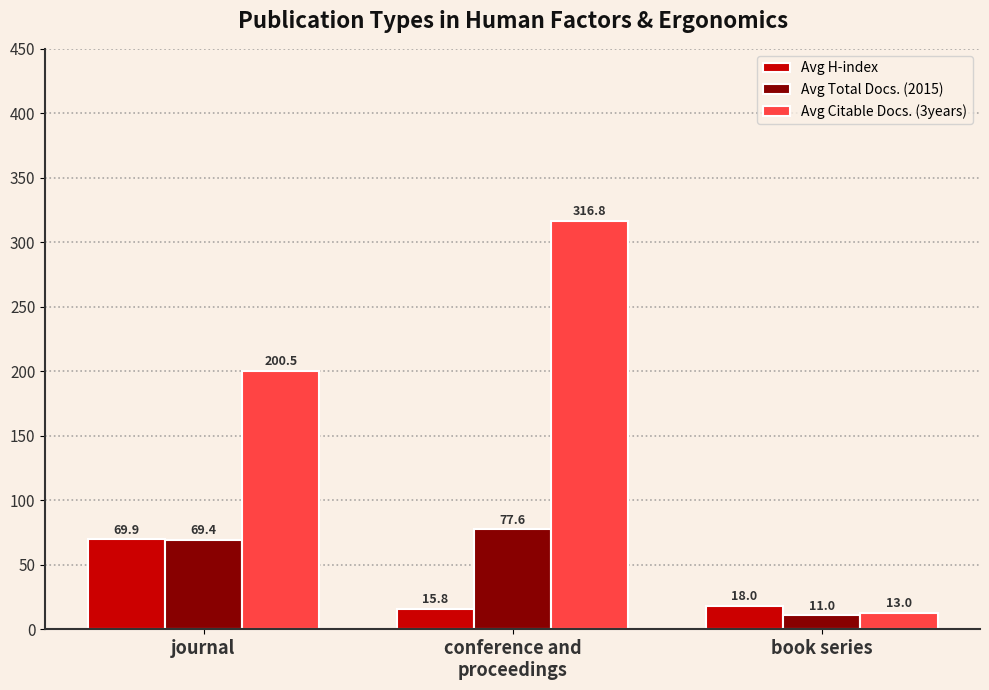

At conference and
proceedings, list the series in order from smallest to largest.

Avg H-index, Avg Total Docs. (2015), Avg Citable Docs. (3years)